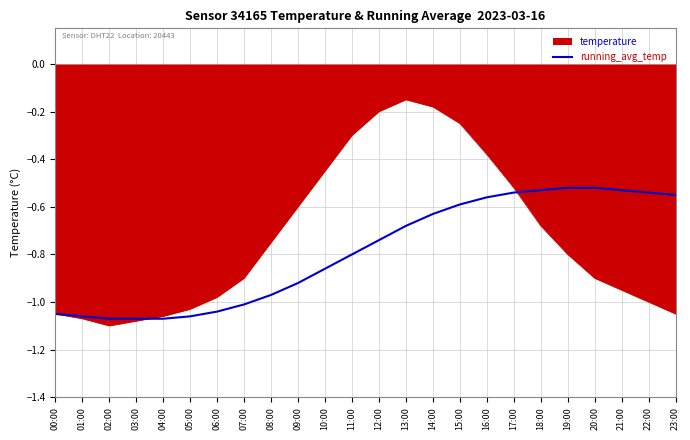

What position from the right is 09:00?

15